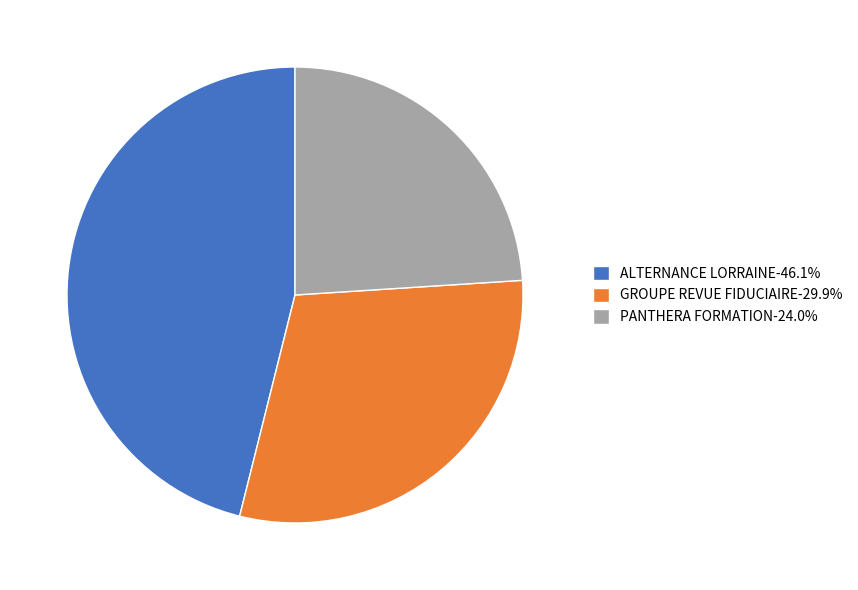

Do PANTHERA FORMATION-24.0% and GROUPE REVUE FIDUCIAIRE-29.9% together represent more than half of the pie?

Yes